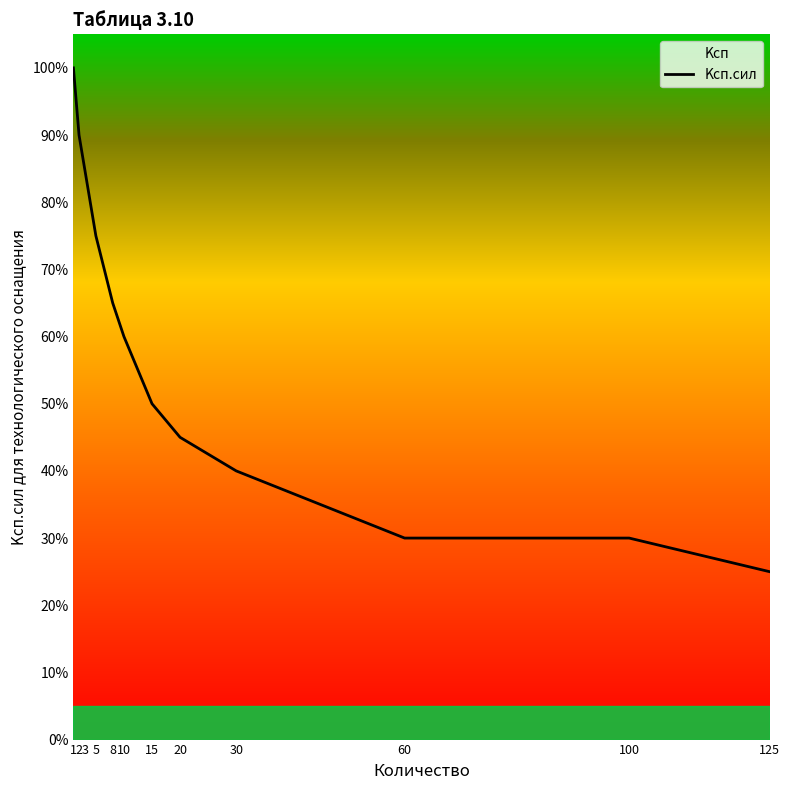

What is the difference between the maximum and second lowest values?

0.7